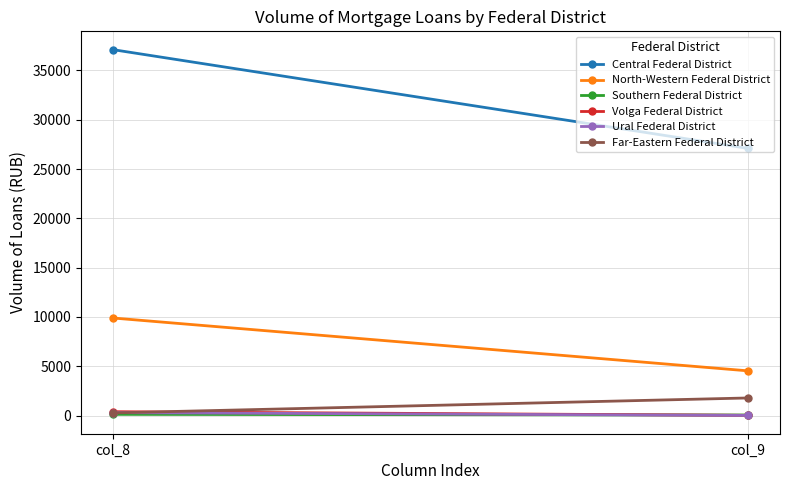

Reading right to left, what are all the values shown in this chart?

Central Federal District: 27091	37110
North-Western Federal District: 4535	9897
Southern Federal District: 59	125
Volga Federal District: 25	395
Ural Federal District: 16	301
Far-Eastern Federal District: 1788	271